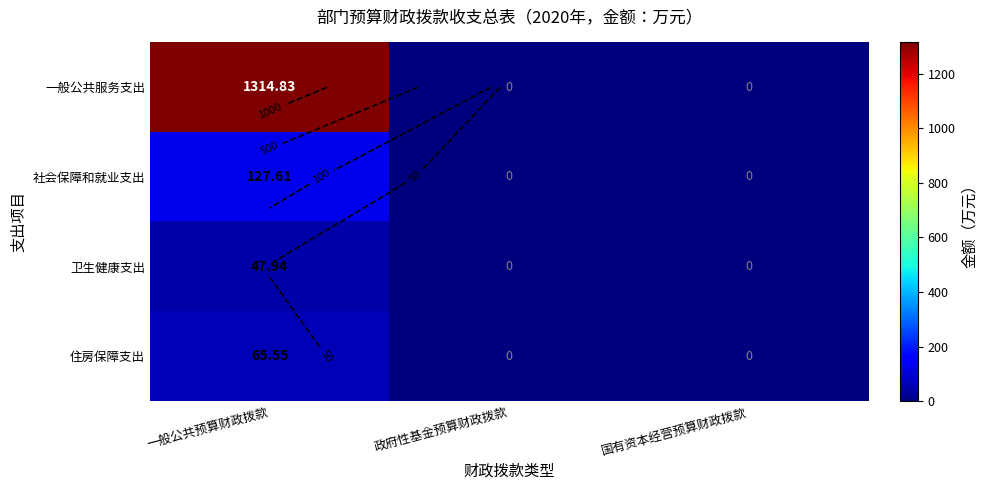

What is the difference between the maximum and minimum values in the 社会保障和就业支出 series?

127.6